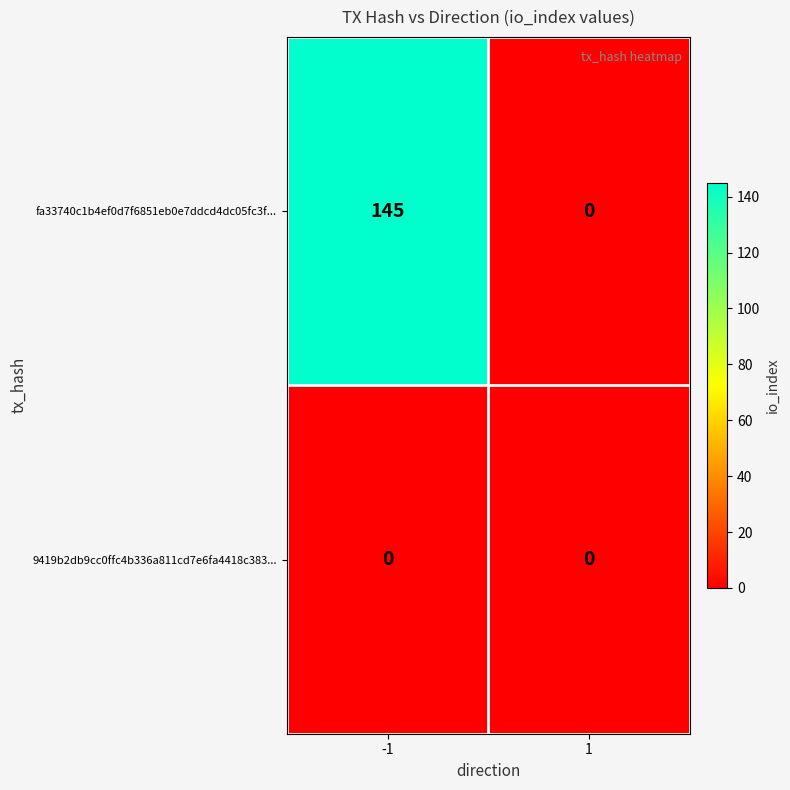

Rank the series by their average value, from highest to lowest.

fa33740c1b4ef0d7f6851eb0e7ddcd4dc05fc3f..., 9419b2db9cc0ffc4b336a811cd7e6fa4418c383...